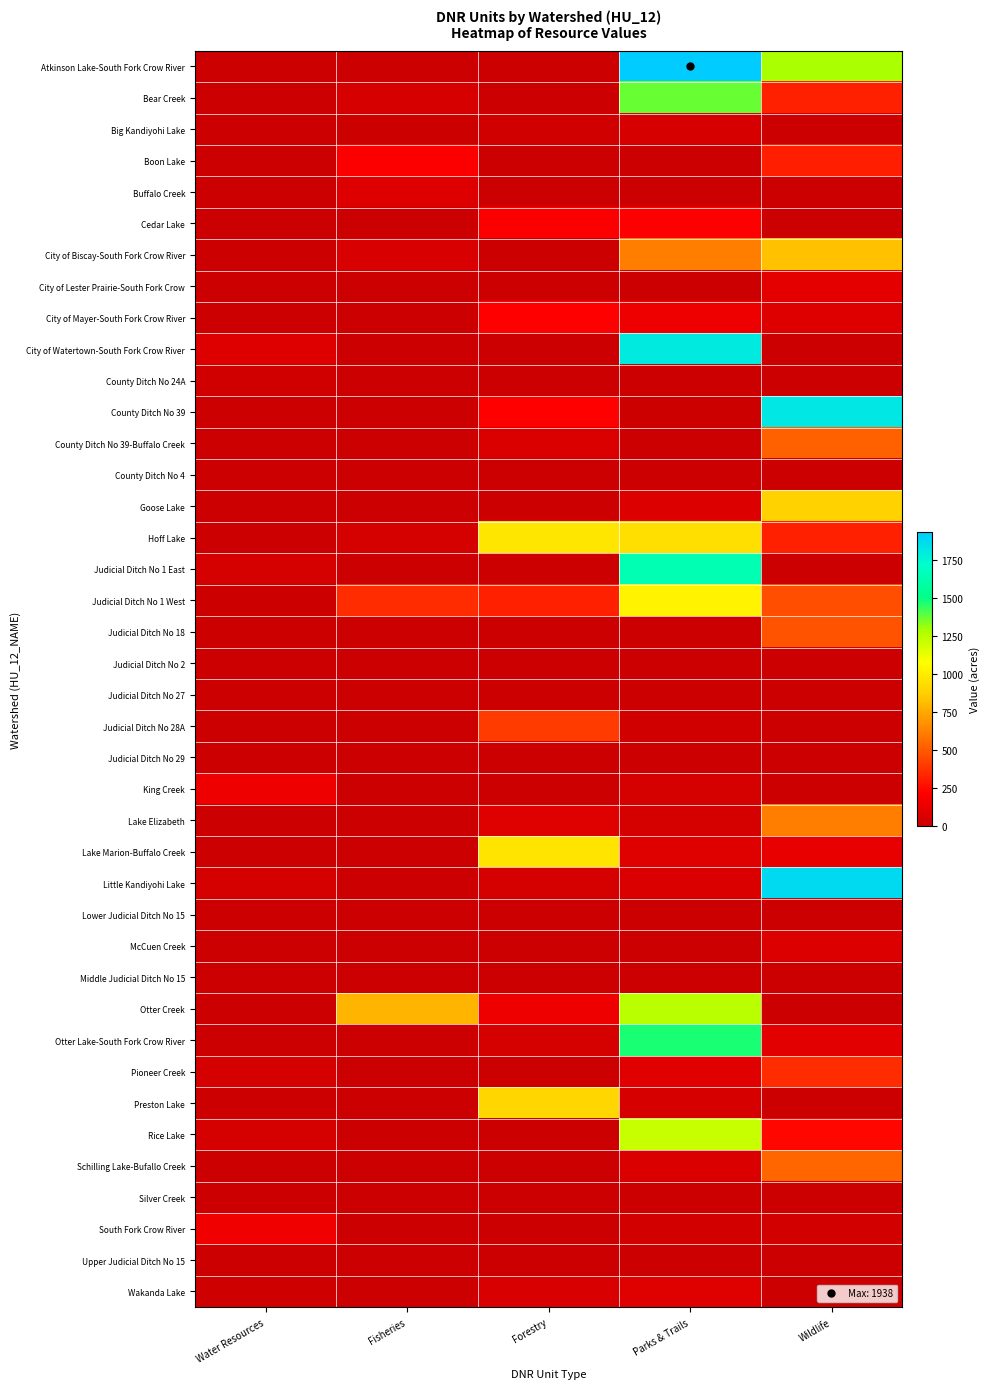

At which category is the sum across all series the highest?

Parks & Trails